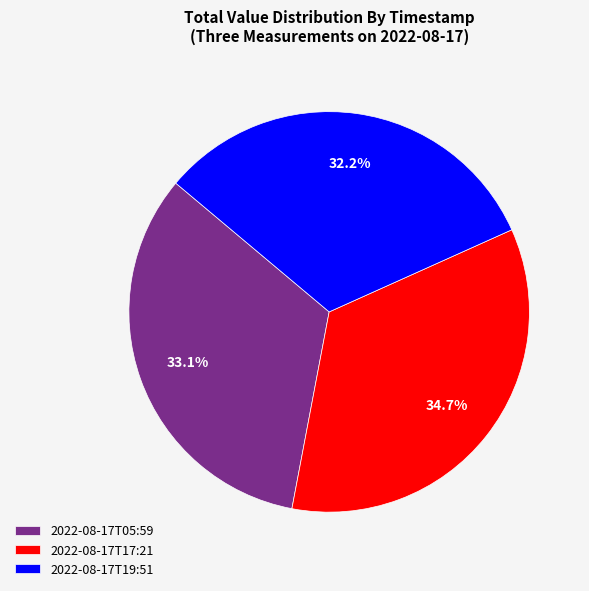

What percentage is the 2022-08-17T05:59 slice, to the nearest percent?

33%